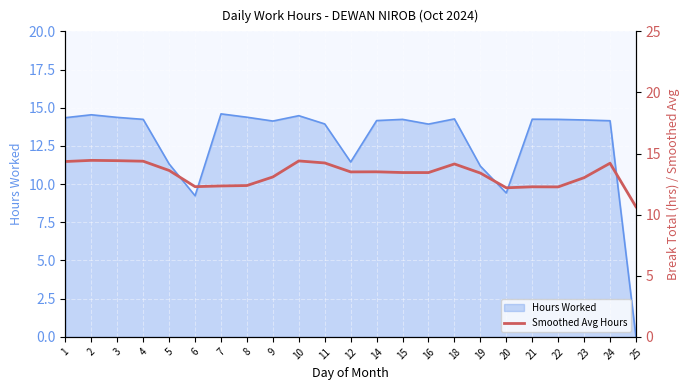

The value of Hours Worked at 14 is 14.2. True or false?

True